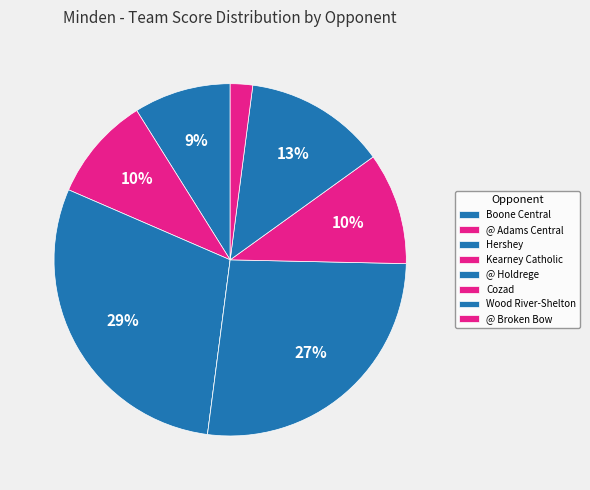

Is it true that @ Holdrege is 17% of the pie?

False